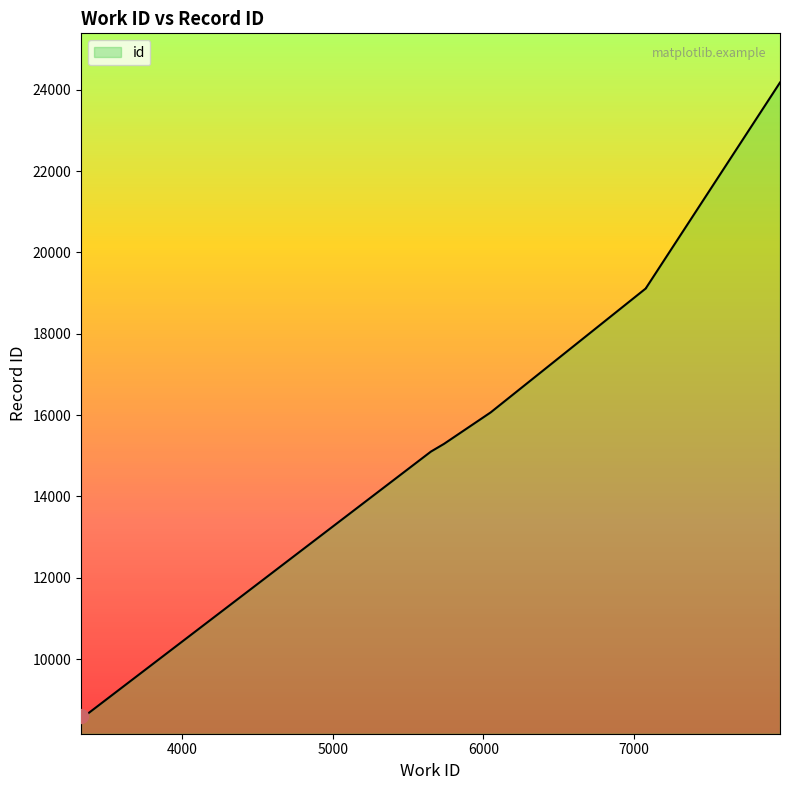

What is the average value?

15387